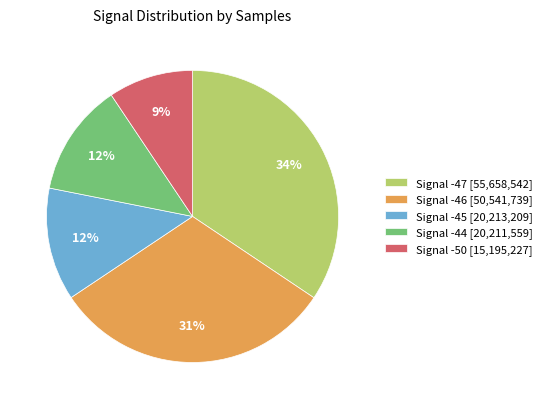

The Signal -50 [15,195,227] slice represents 17% of the pie. True or false?

False